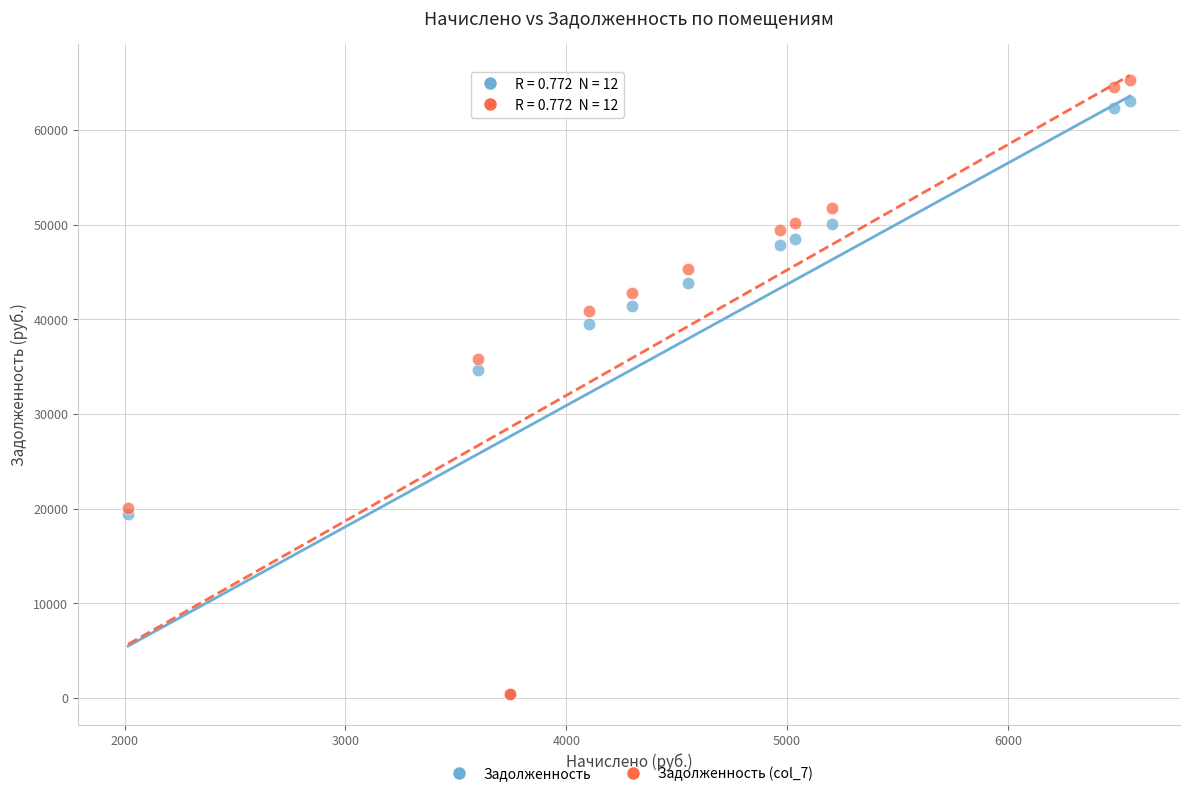

Across all series, what Y value is closest to 32821?

34644.0